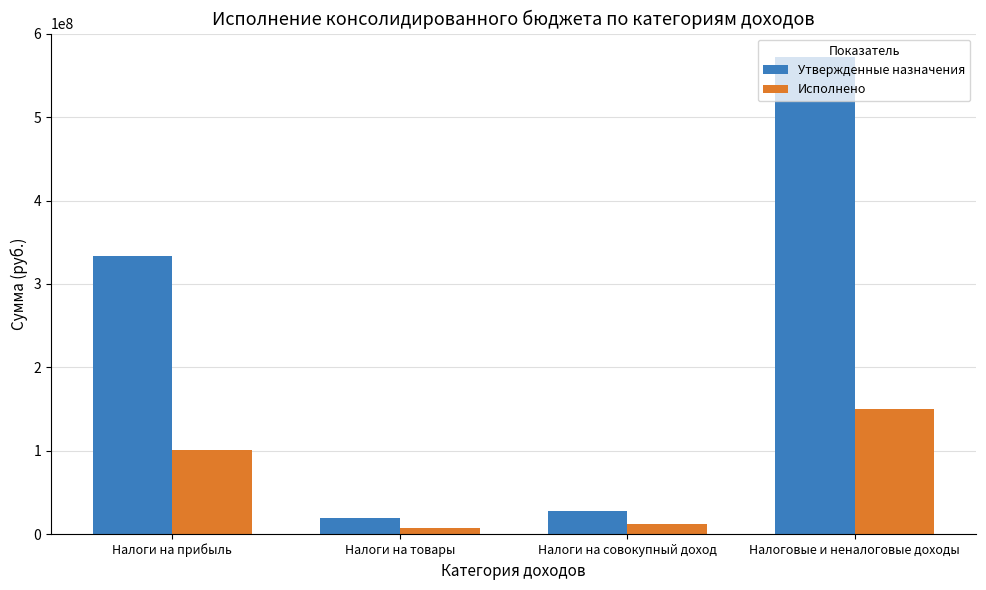

Which series changed the most between Налоги на совокупный доход and Налоговые и неналоговые доходы?

Утвержденные назначения